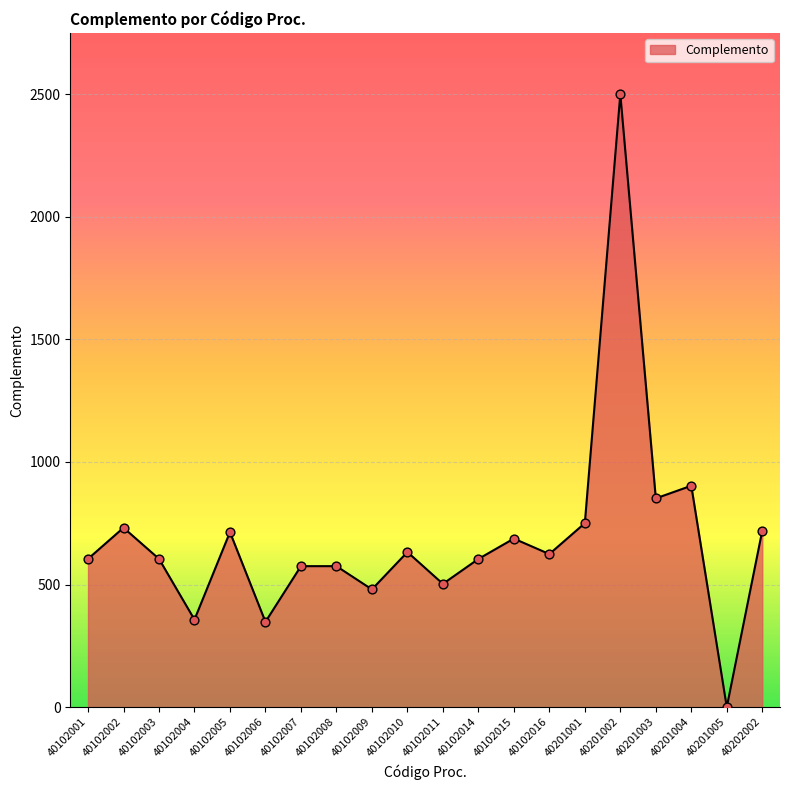

What is the change in value from 40102006 to 40102014?

+256.4